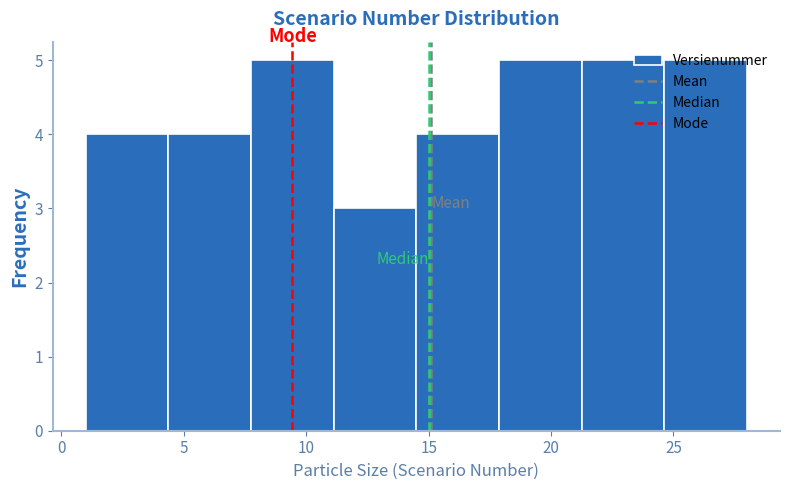

Reading left to right, list every bar in this chart as the range it spans on the x-axis followed by its height. Neither the bar edges nor the heights are printed on the chart, so give them approximately, as read against the axes.

1.0 to 4.5: 4
4.5 to 8.0: 4
8.0 to 11.0: 5
11.0 to 14.5: 3
14.5 to 18.0: 4
18.0 to 21.5: 5
21.5 to 24.5: 5
24.5 to 28.0: 5